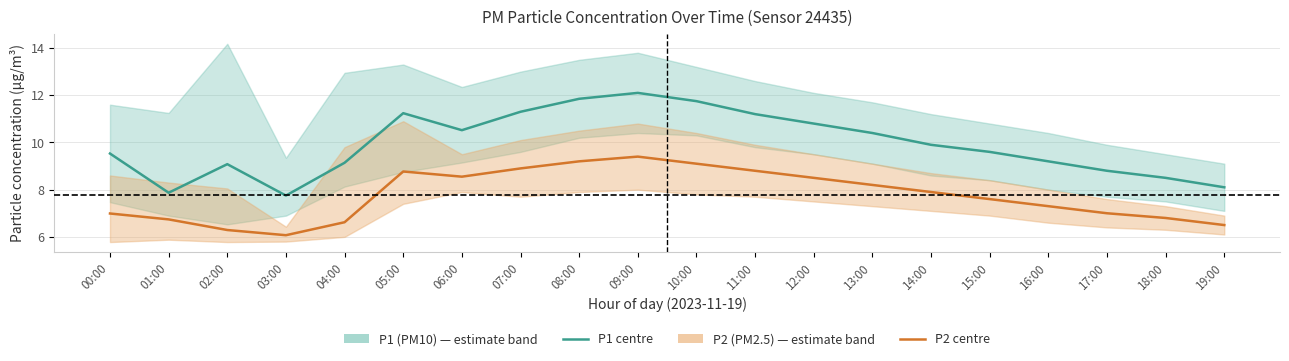

How many interior local peaks does the P1 centre series have?

3